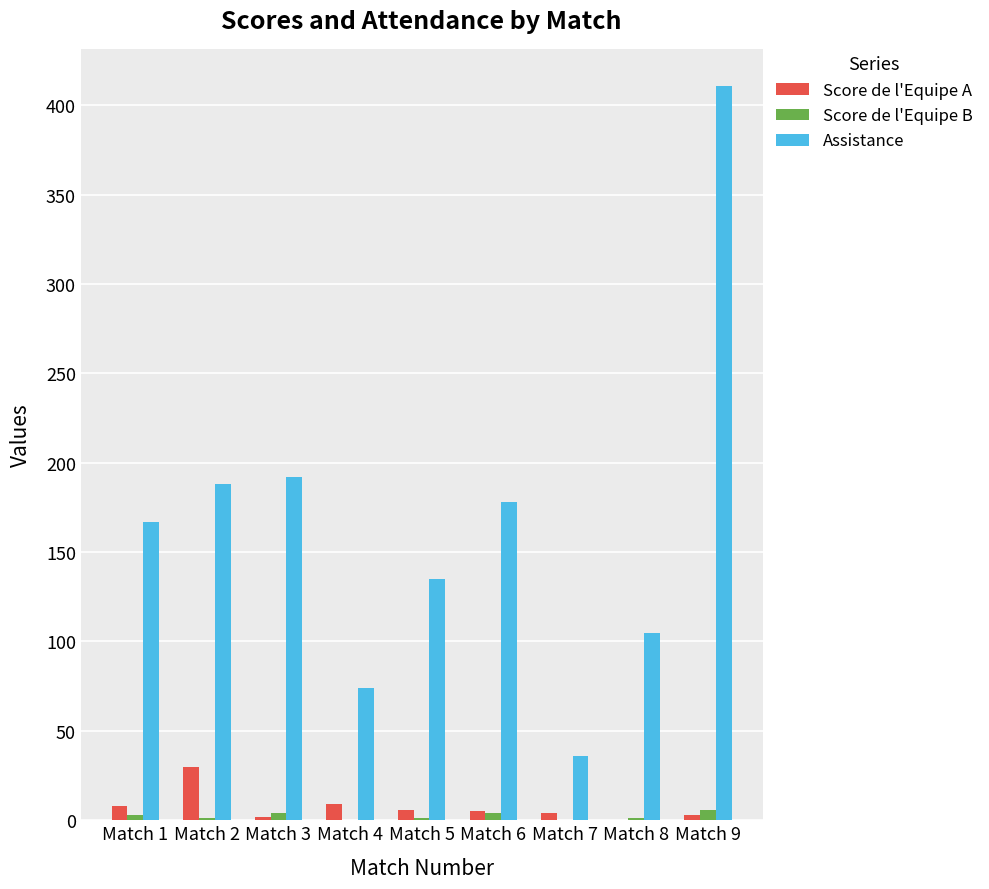

Which series has the widest spread of values?

Assistance